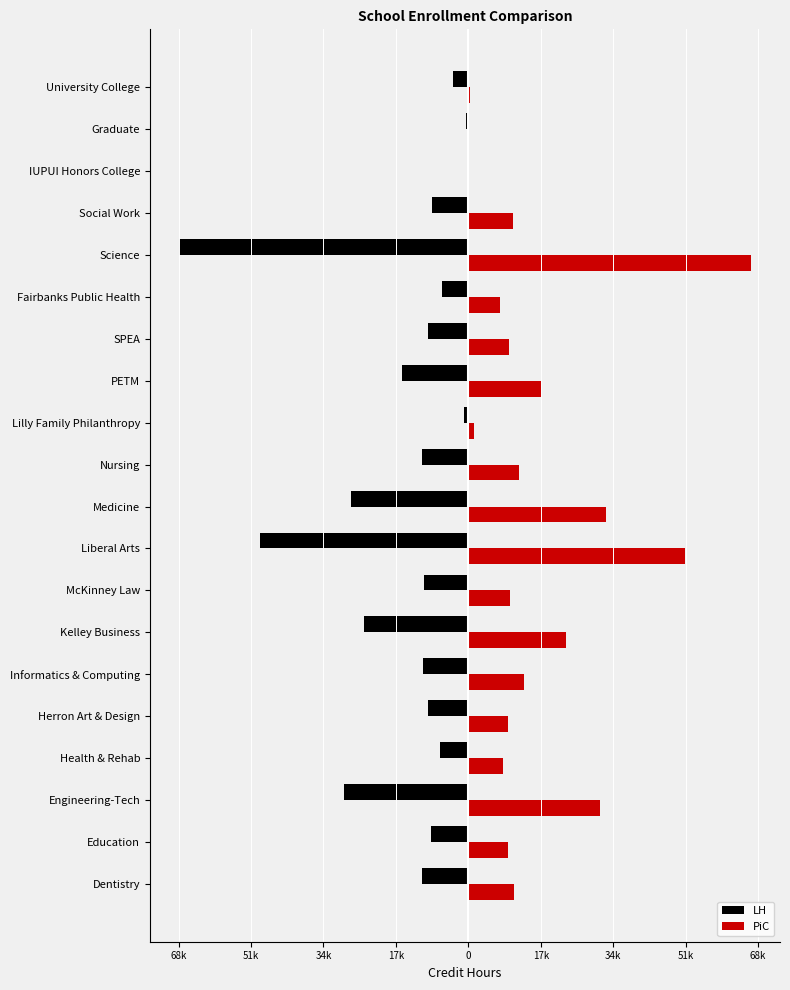

What are all the series names shown in the legend?

LH, PiC